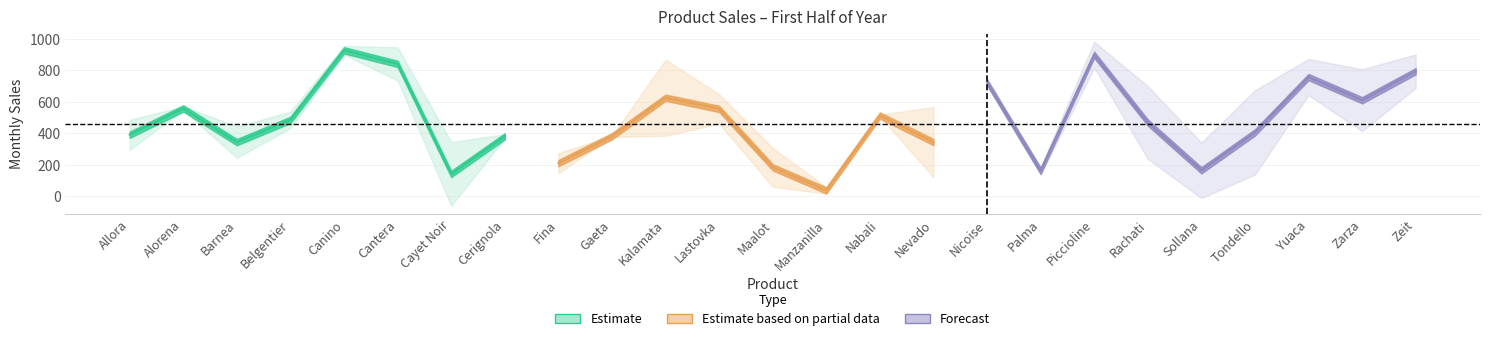

What is the label of the 22nd point from the left?

Tondello